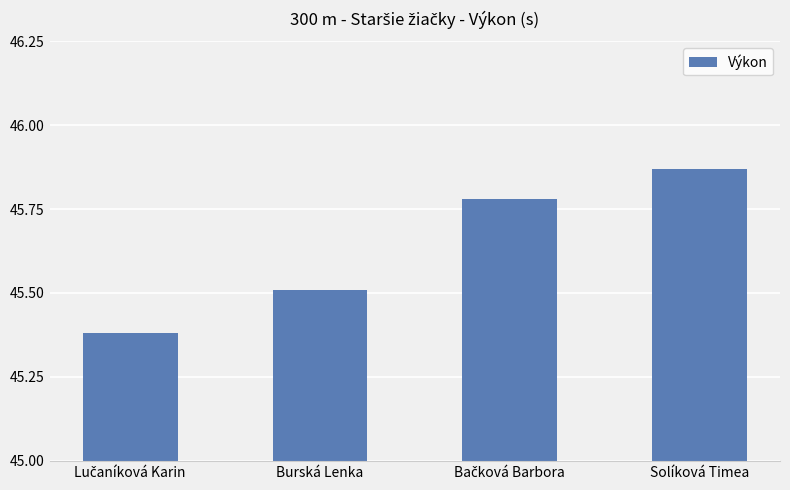

Are the bars grouped side by side (vs. stacked)?

No